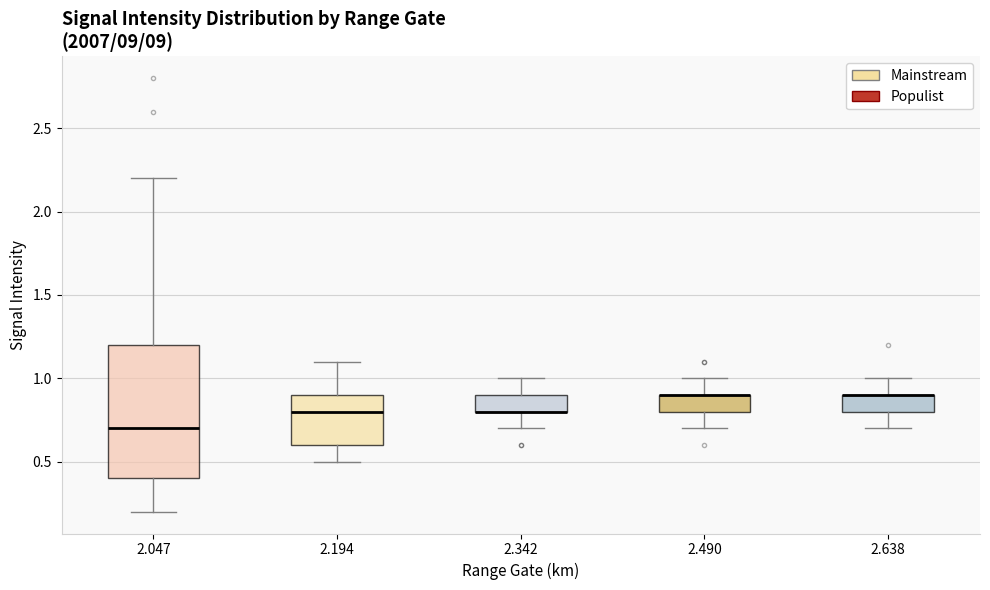

Where does the upper whisker of the box at x = 2.638 end on the y-axis? The values are not printed on the chart, so give them approximately, as read against the axis.

1.0